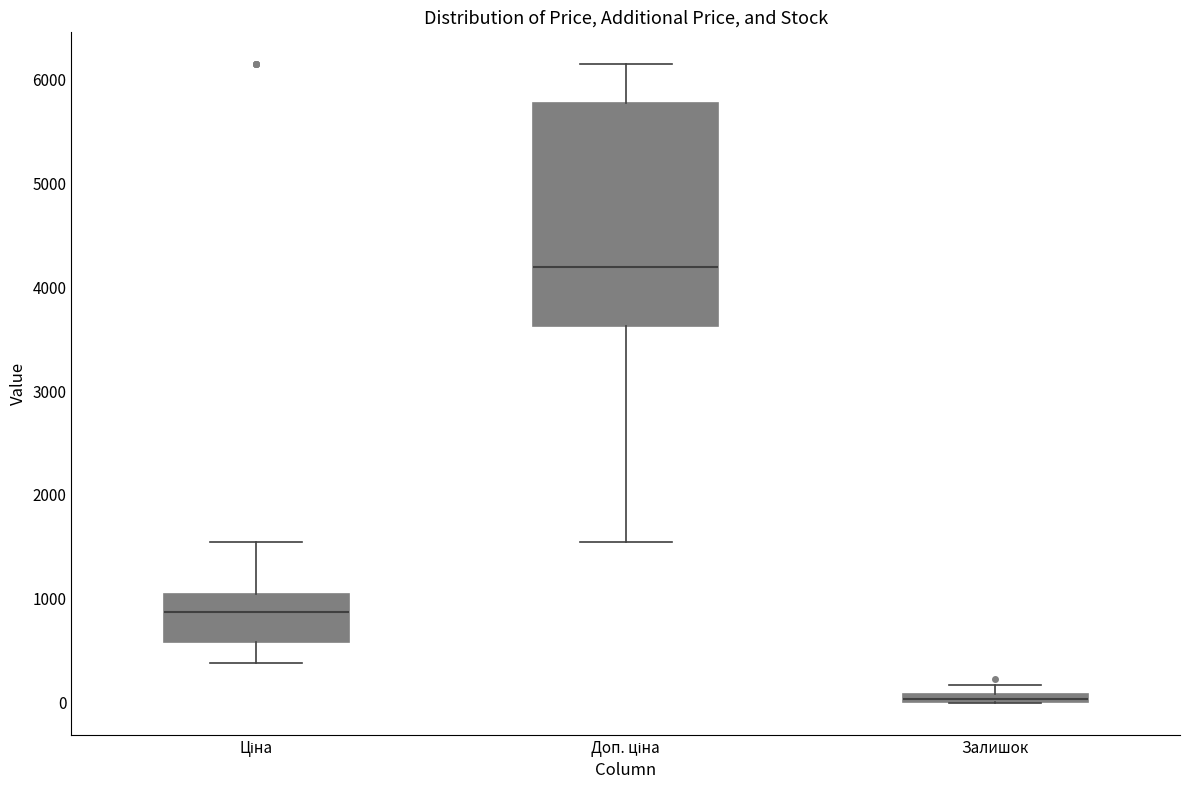

Which box is the tallest, from its lower edge to its upper edge?

Доп. ціна